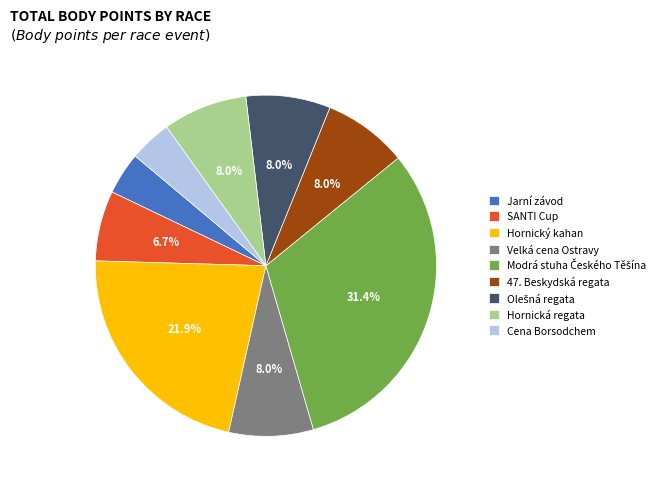

To the nearest percent, what is the average slice percentage?

11%